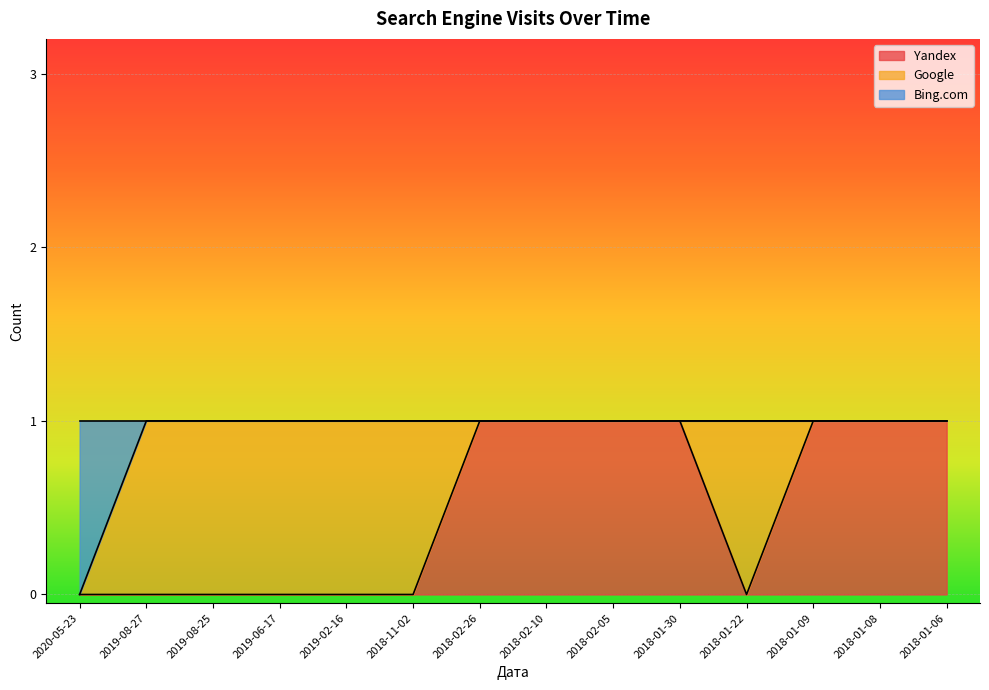

The value of Yandex at 2018-01-06 is 1. True or false?

True